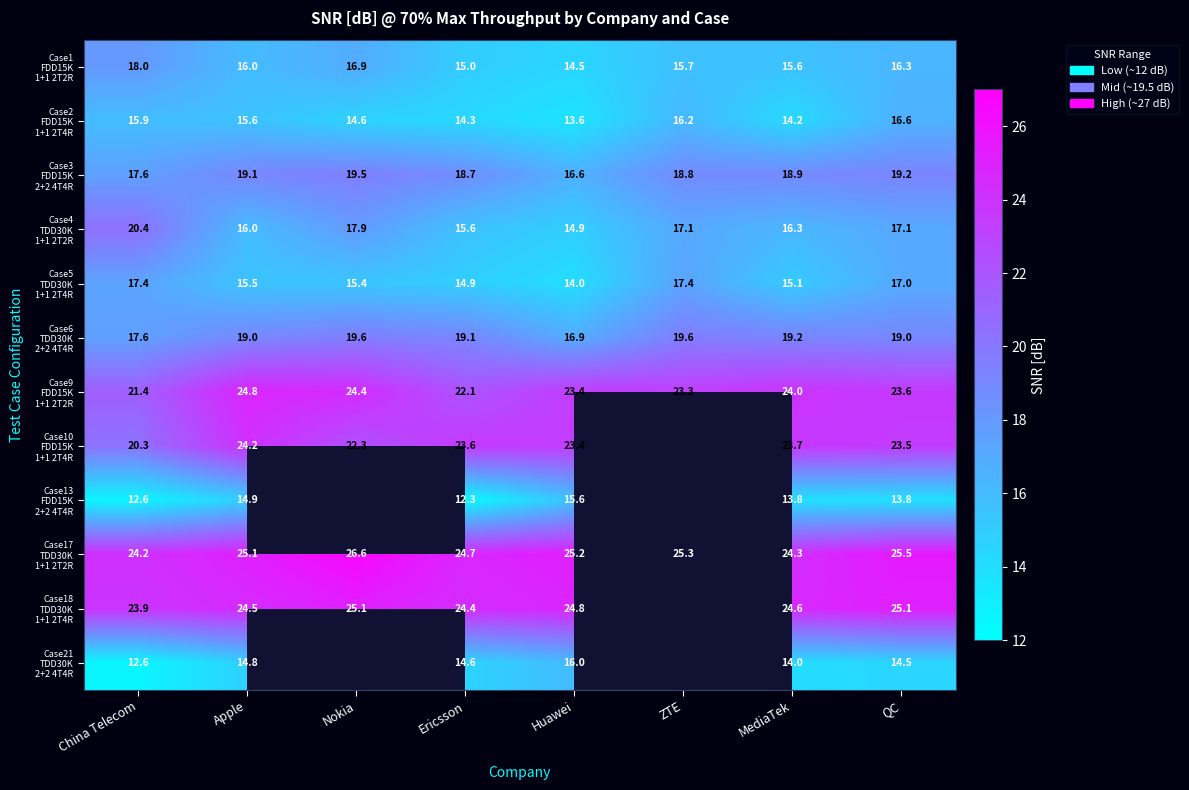

Is it true that Case3 FDD15K 2+2 4T4R equals 18.7 at Ericsson?

True